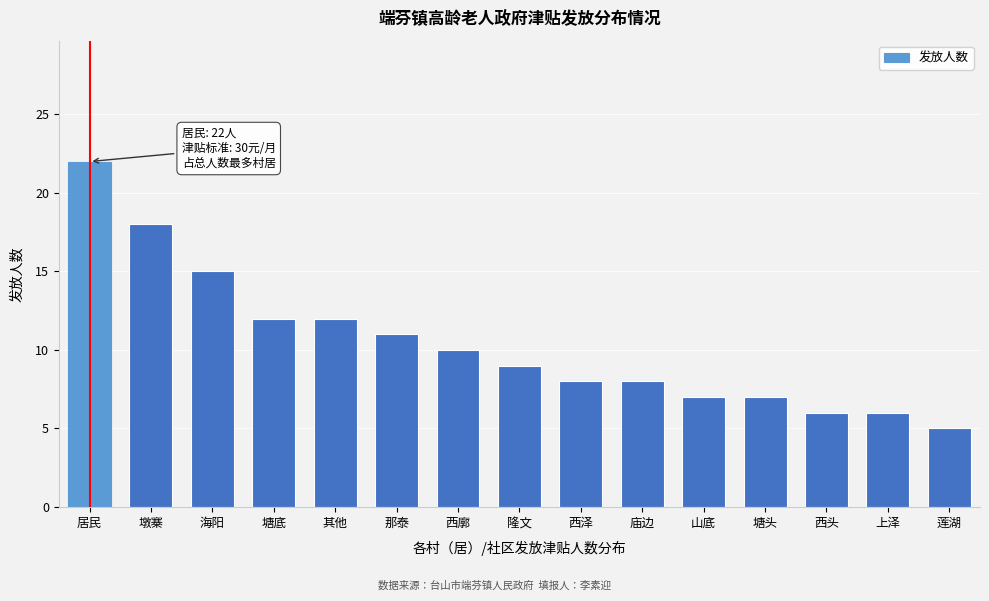

Reading left to right, extract all data points from this chart.

居民=22	墩寨=18	海阳=15	塘底=12	其他=12	那泰=11	西廓=10	隆文=9	西泽=8	庙边=8	山底=7	塘头=7	西头=6	上泽=6	莲湖=5